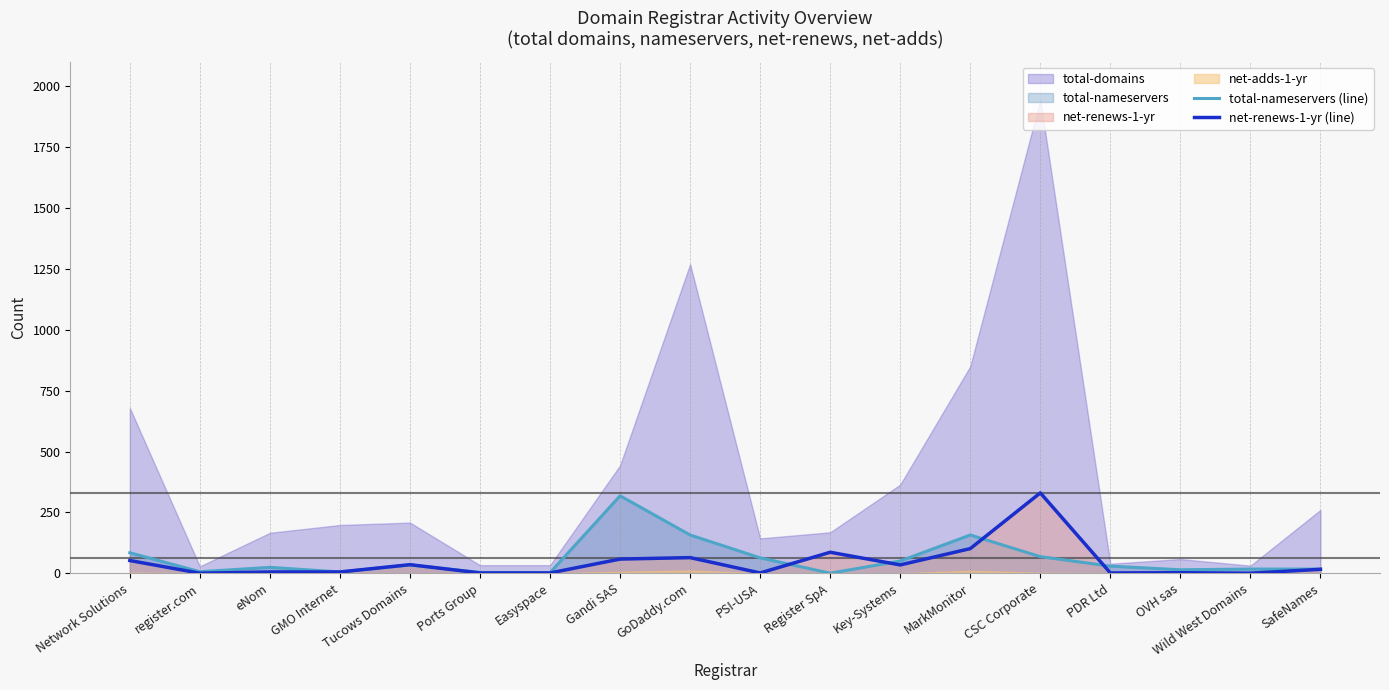

Where does the total-nameservers (line) series first go above 29?

Network Solutions